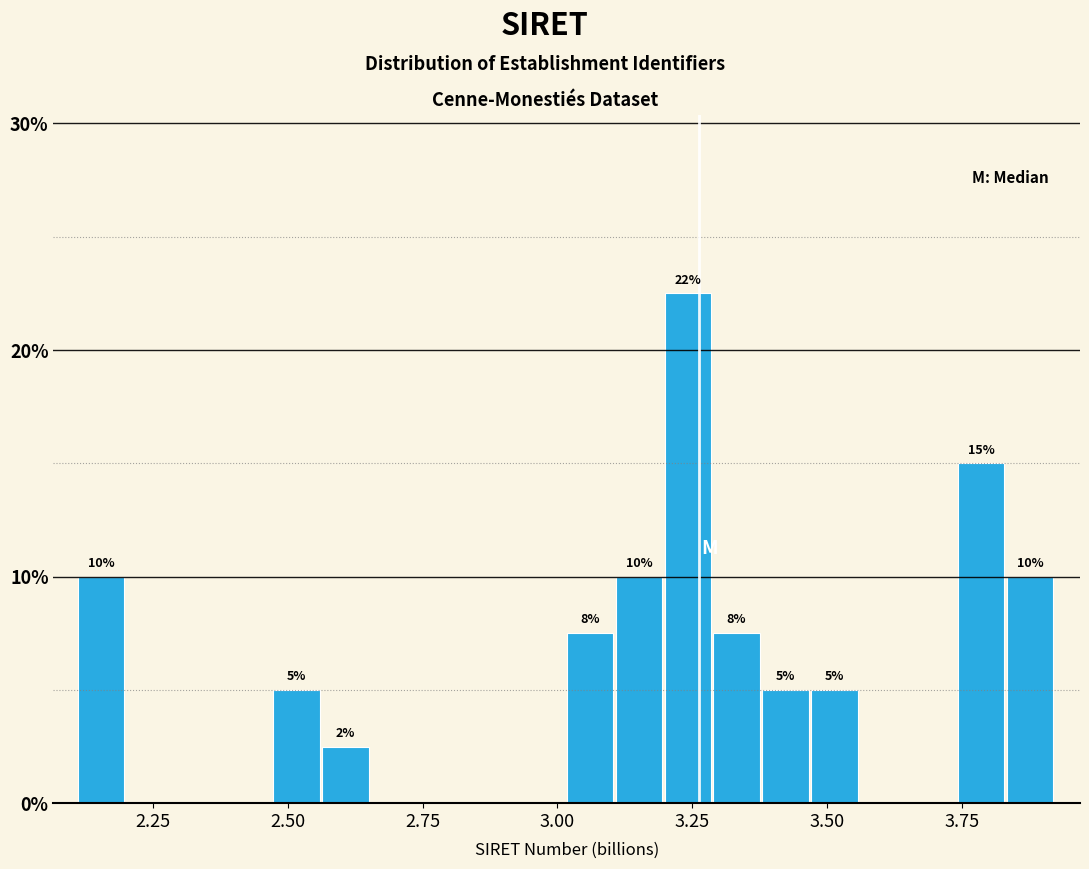

Around what value on the x-axis is the tallest bar? Give the approximate position of its centre, as read against the axis.

3.25